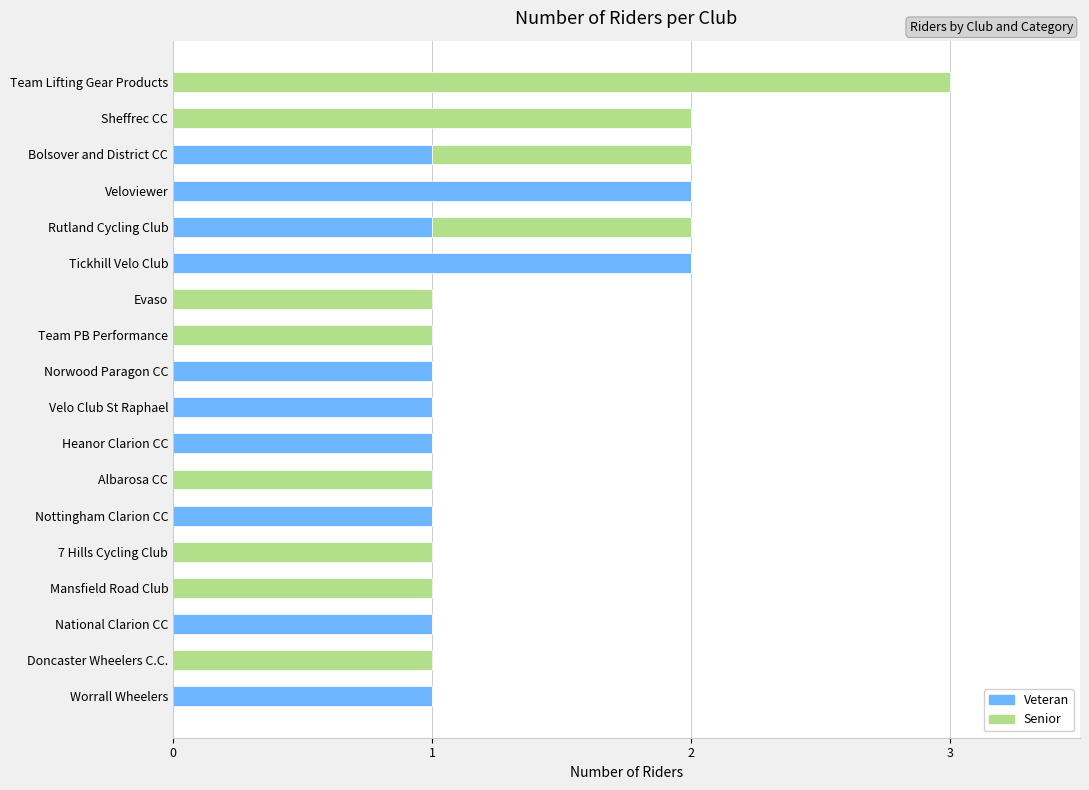

What is the sum of all Veteran values?

12